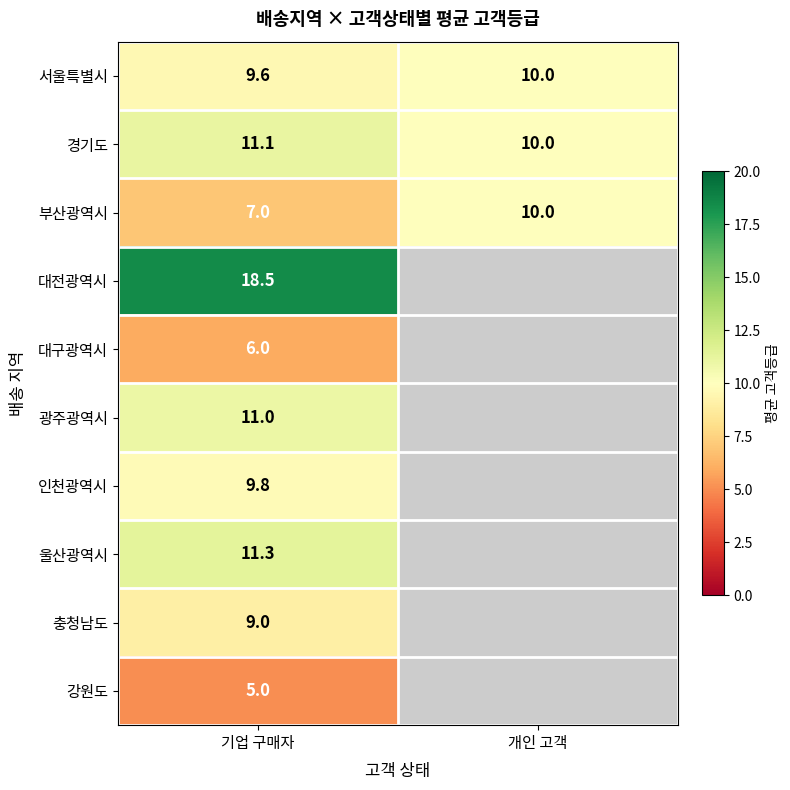

What is the smallest value displayed?

5.0